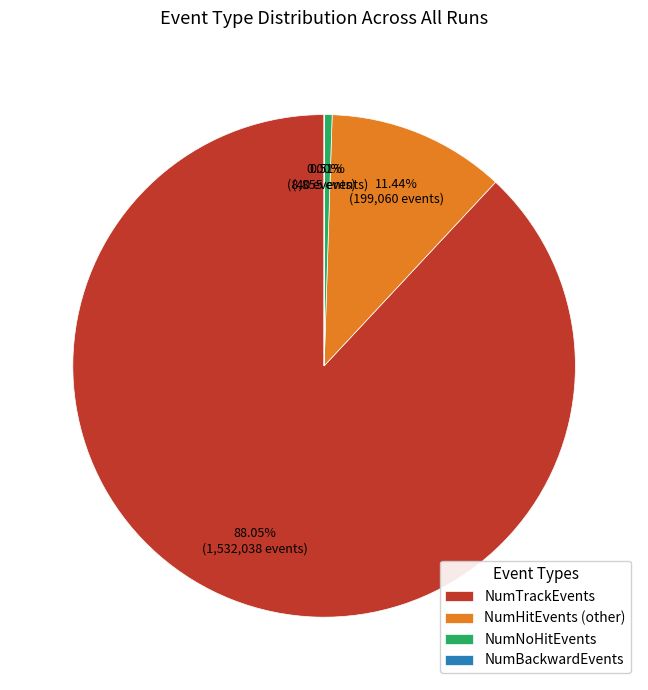

Approximately how many times larger is the value at NumTrackEvents compared to NumHitEvents (other)?

7.7